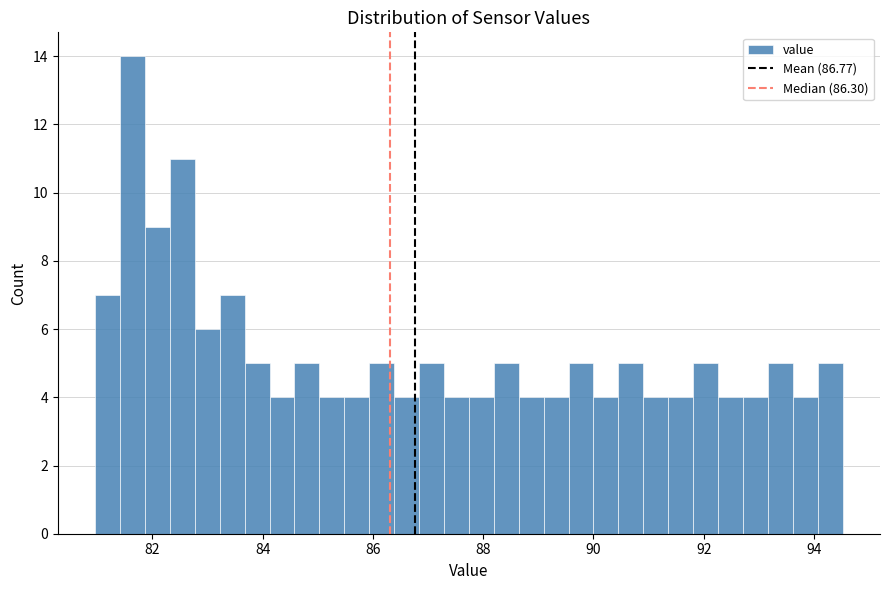

Read against the x-axis, roughly where is the centre of the tallest bar?

81.6